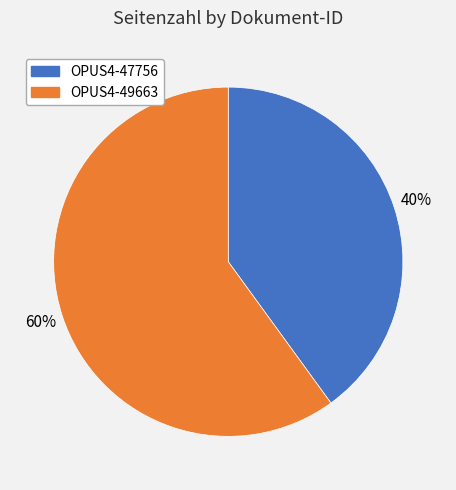

Between OPUS4-47756 and OPUS4-49663, which is larger?

OPUS4-49663